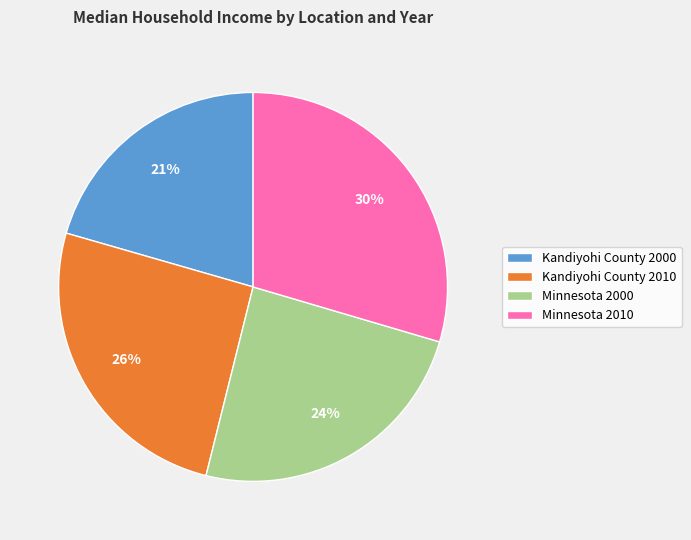

Which has a higher value, Minnesota 2000 or Kandiyohi County 2010?

Kandiyohi County 2010